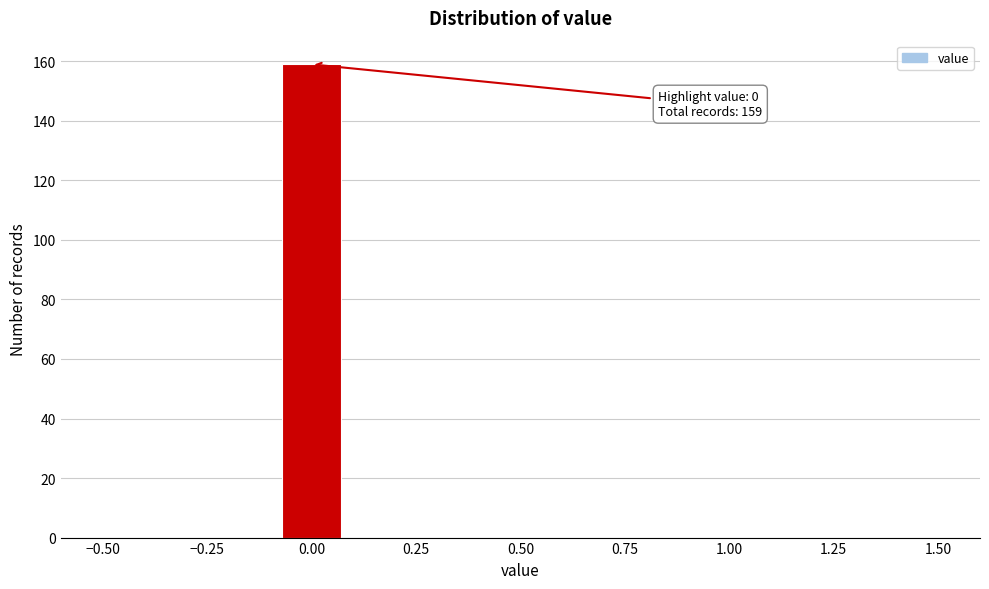

Around what value on the x-axis is the tallest bar? Give the approximate position of its centre, as read against the axis.

0.00